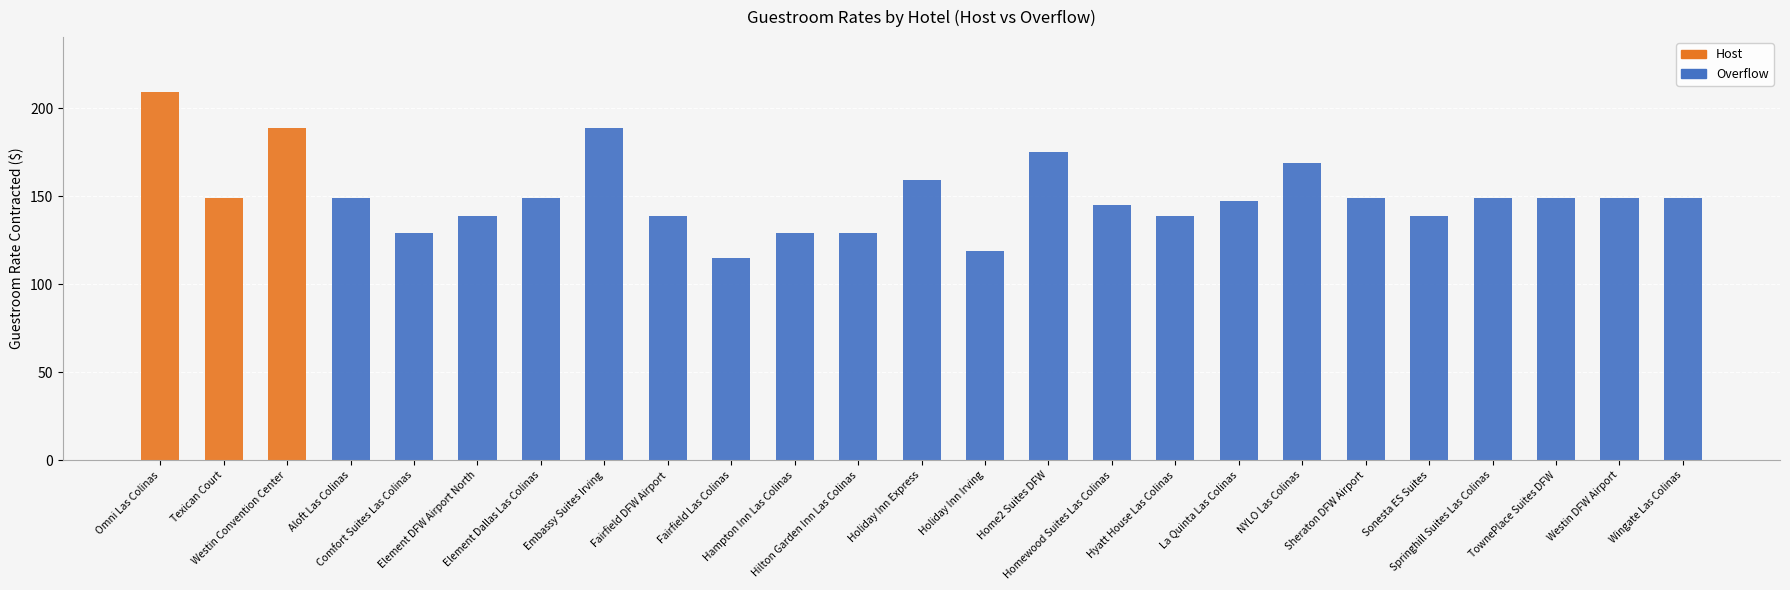

Does the chart contain stacked bars?

Yes